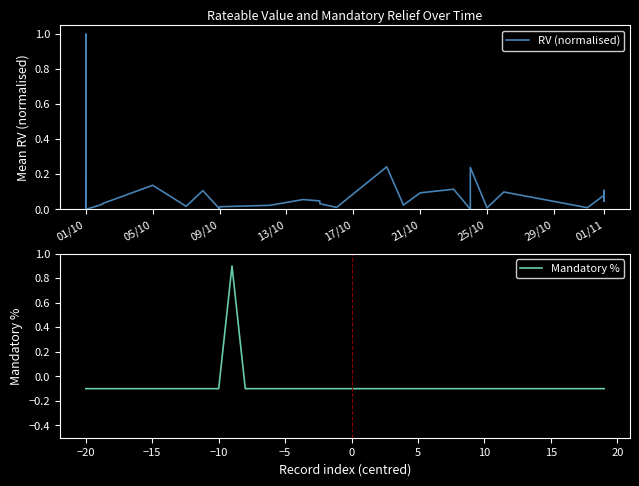

At how many categories does at least one series exceed 0?

39